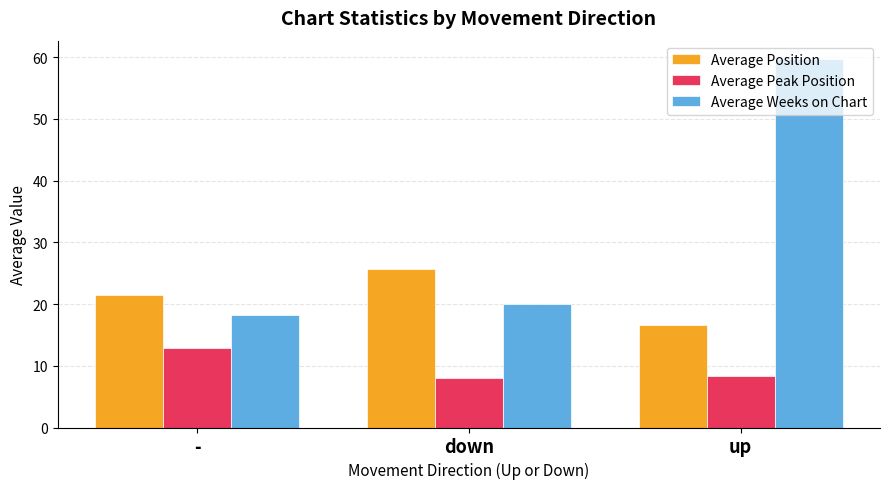

At which category is the sum across all series the highest?

up